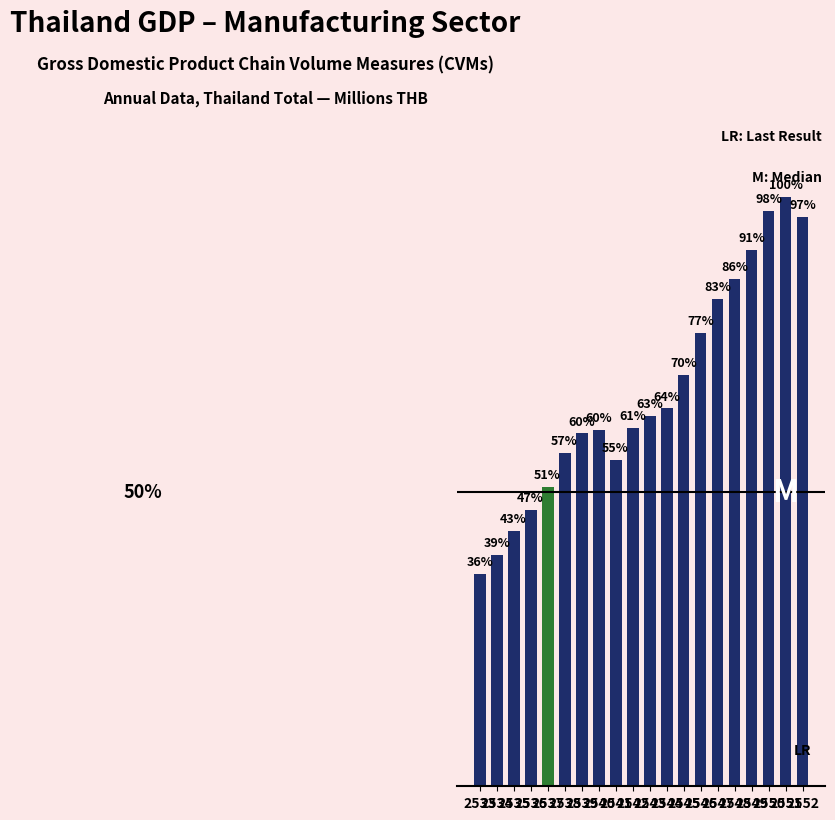

What is the difference between the maximum and minimum values?

0.6